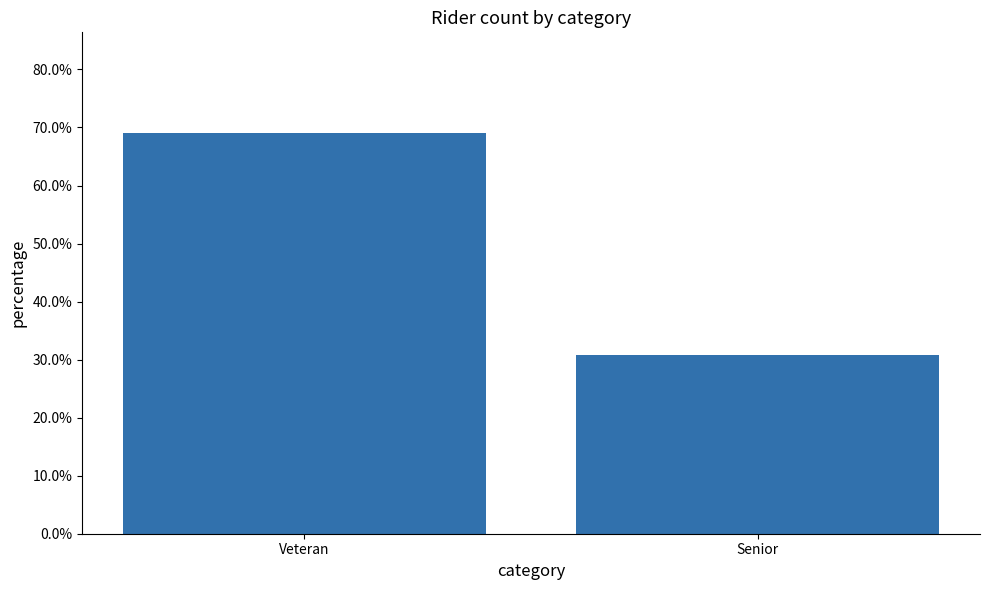

Does the chart contain any negative values?

No